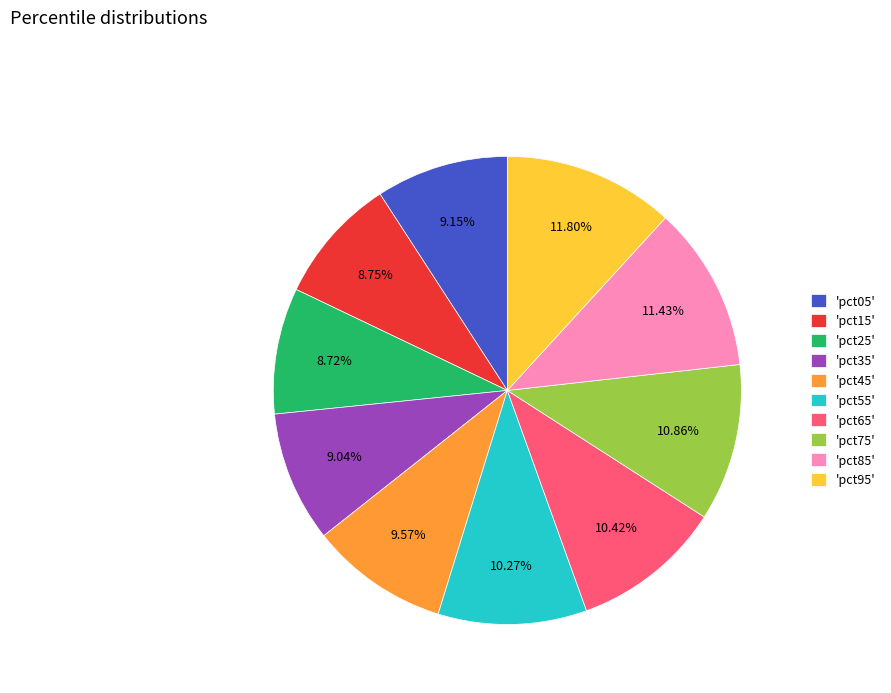

How many segments does this pie chart have?

10